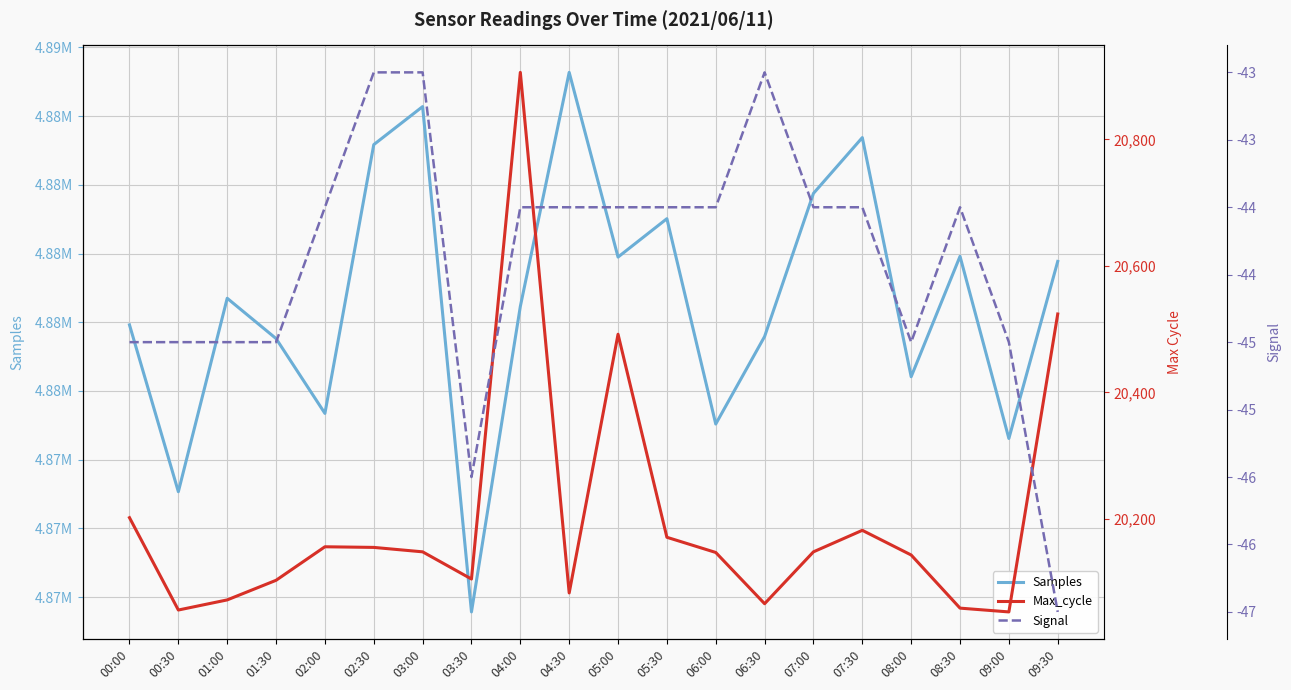

Between 00:30 and 07:30, which series saw the biggest shift?

Samples